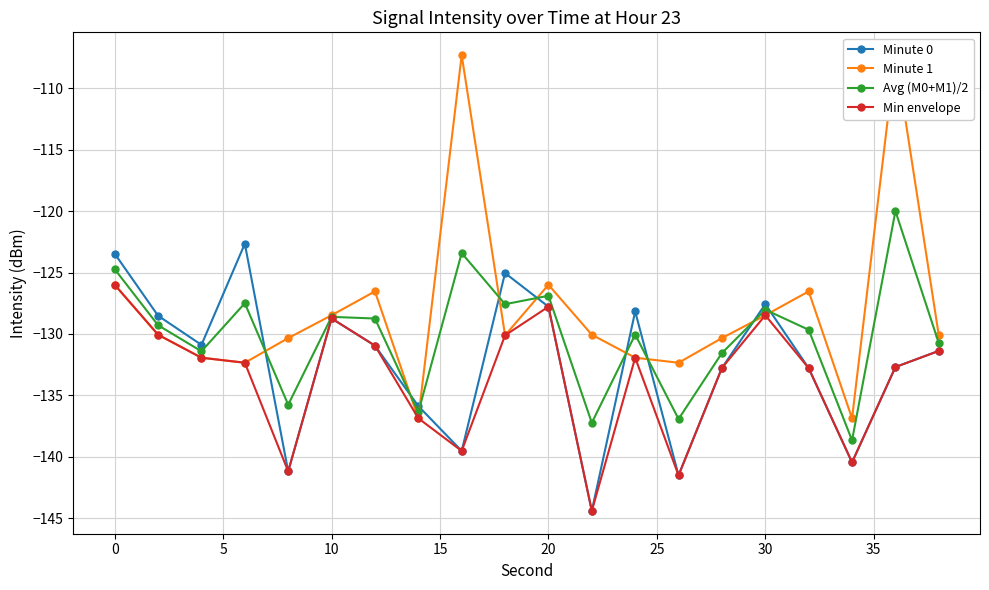

Reading right to left, what are all the values shown in this chart?

Minute 0: -131.4	-132.7	-140.4	-132.8	-127.6	-132.8	-141.5	-128.2	-144.4	-127.8	-125.0	-139.5	-135.9	-130.9	-128.7	-141.2	-122.7	-130.9	-128.5	-123.5
Minute 1: -130.1	-107.3	-136.9	-126.5	-128.5	-130.3	-132.3	-131.9	-130.1	-126.0	-130.1	-107.3	-136.9	-126.5	-128.5	-130.3	-132.3	-131.9	-130.1	-126.0
Avg (M0+M1)/2: -130.7	-120.0	-138.6	-129.7	-128.0	-131.5	-136.9	-130.0	-137.2	-126.9	-127.6	-123.4	-136.4	-128.7	-128.6	-135.8	-127.5	-131.4	-129.3	-124.7
Min envelope: -131.4	-132.7	-140.4	-132.8	-128.5	-132.8	-141.5	-131.9	-144.4	-127.8	-130.1	-139.5	-136.9	-130.9	-128.7	-141.2	-132.3	-131.9	-130.1	-126.0